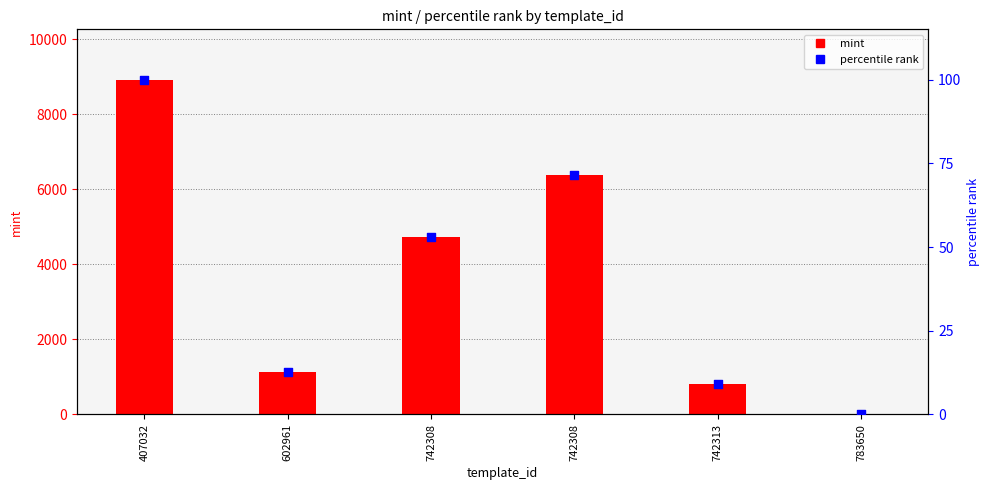

Which series has the largest total across all categories?

mint